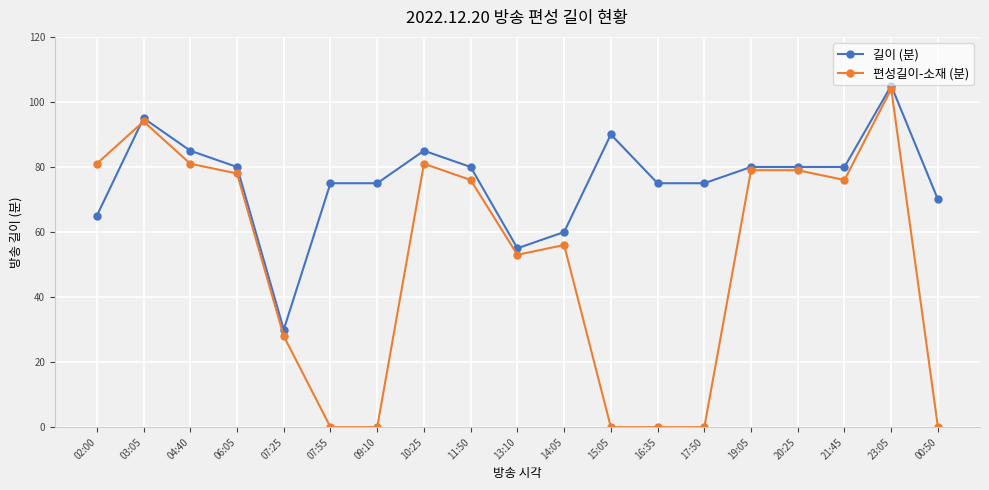

Rank the series at 11:50 from lowest to highest value.

편성길이-소재 (분), 길이 (분)